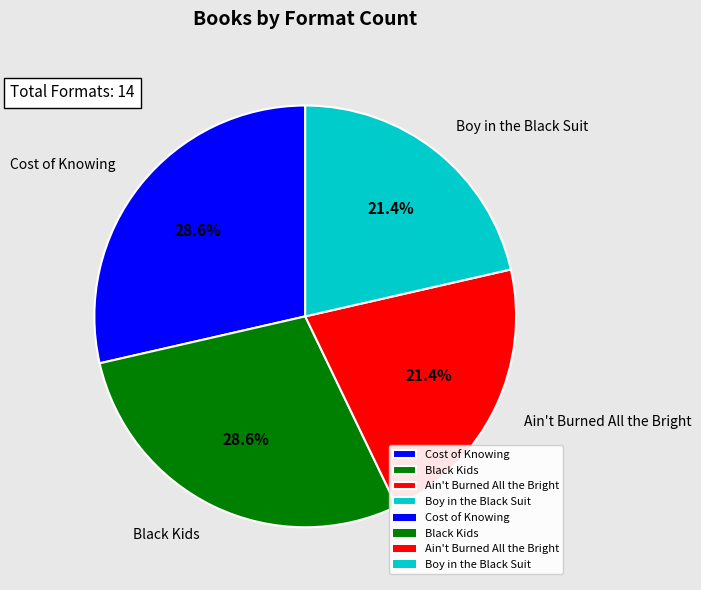

Count the number of slices in the pie.

4